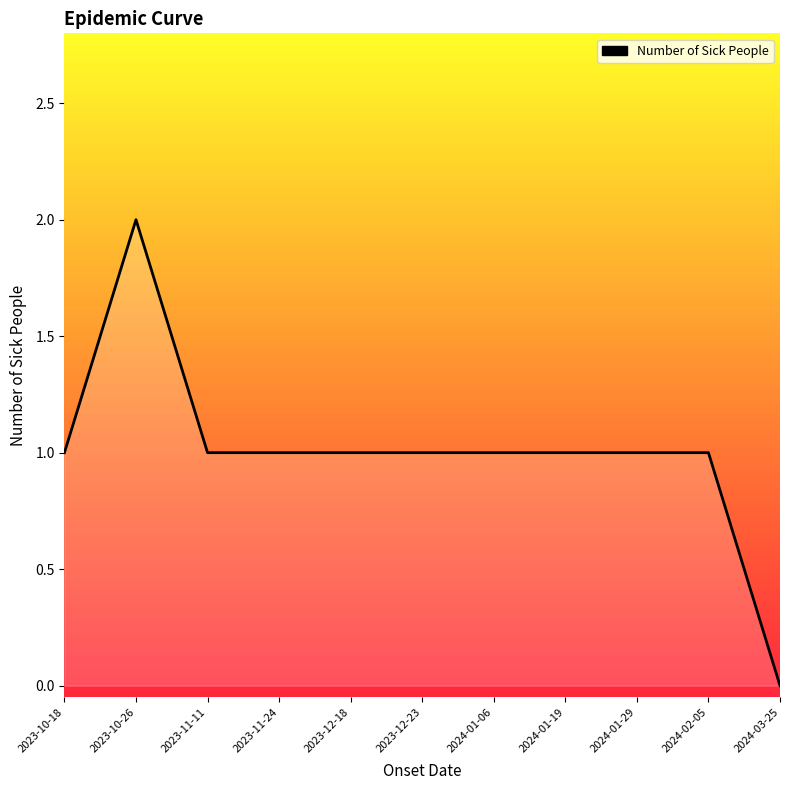

True or false: the data shows 2 at 2023-11-11.

False